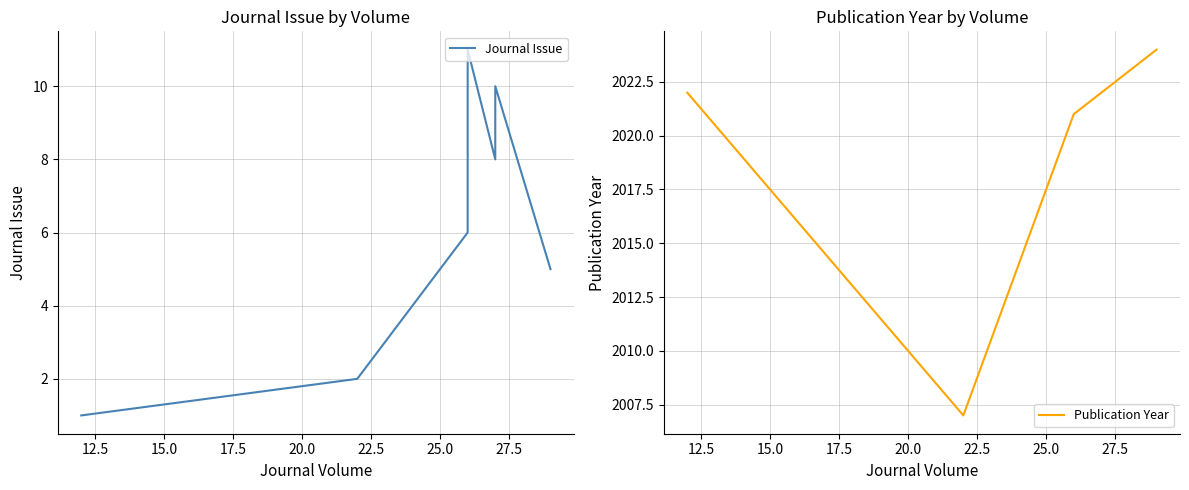

What is the spread (max minus min) of values at 17.5?

2010